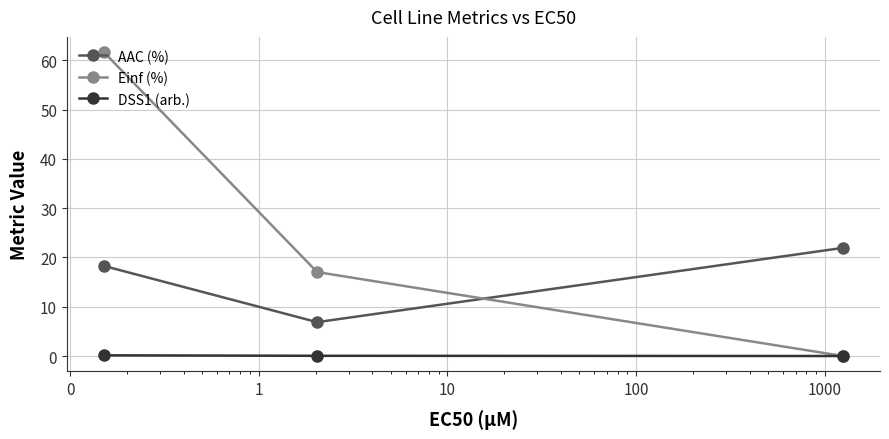

Which series has the largest range (max minus min)?

Einf (%)